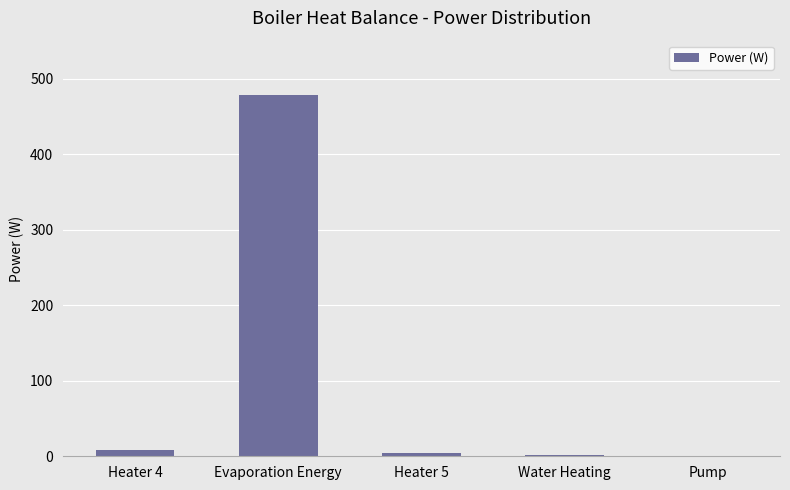

Between Evaporation Energy and Heater 4, which is larger?

Evaporation Energy